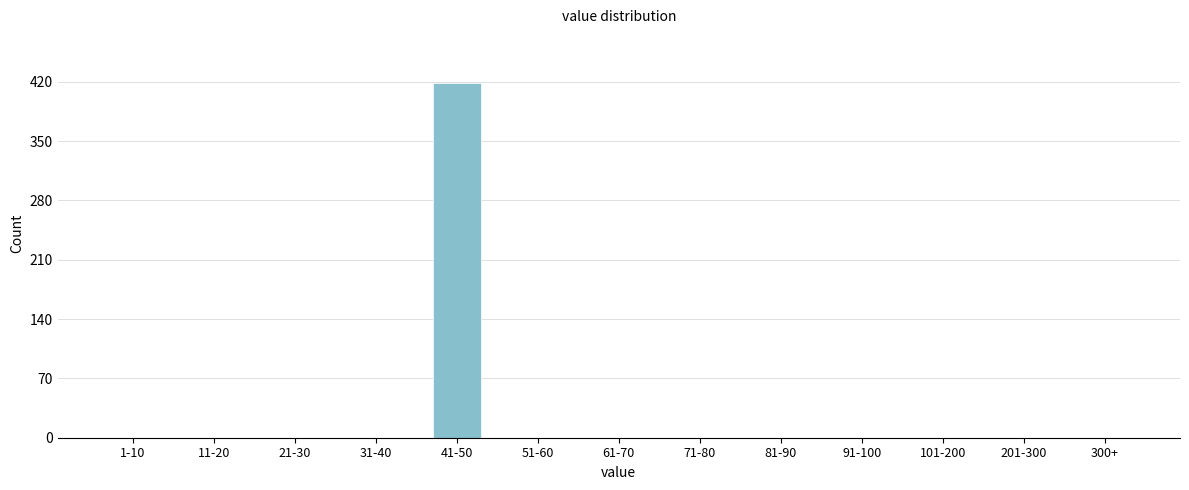

Reading right to left, list all the values displayed in this chart.

300+=0	201-300=0	101-200=0	91-100=0	81-90=0	71-80=0	61-70=0	51-60=0	41-50=419	31-40=0	21-30=0	11-20=0	1-10=0